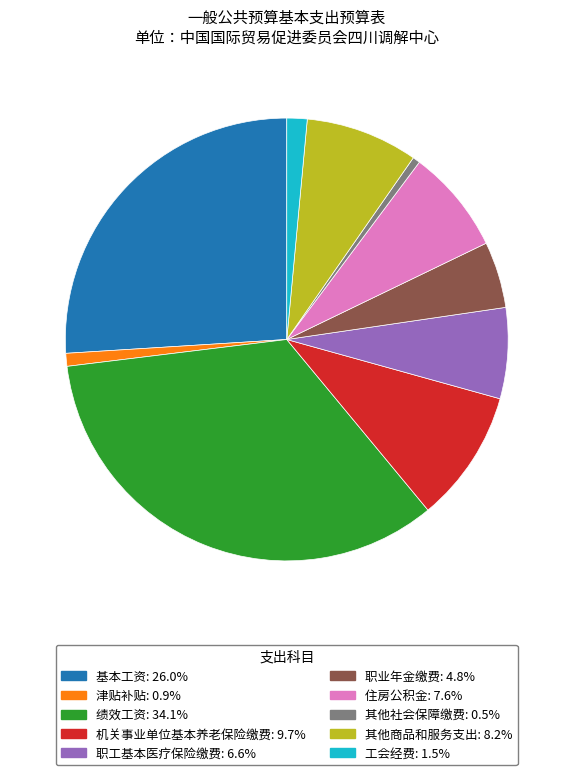

Which has a higher value, 职业年金缴费 or 住房公积金?

住房公积金